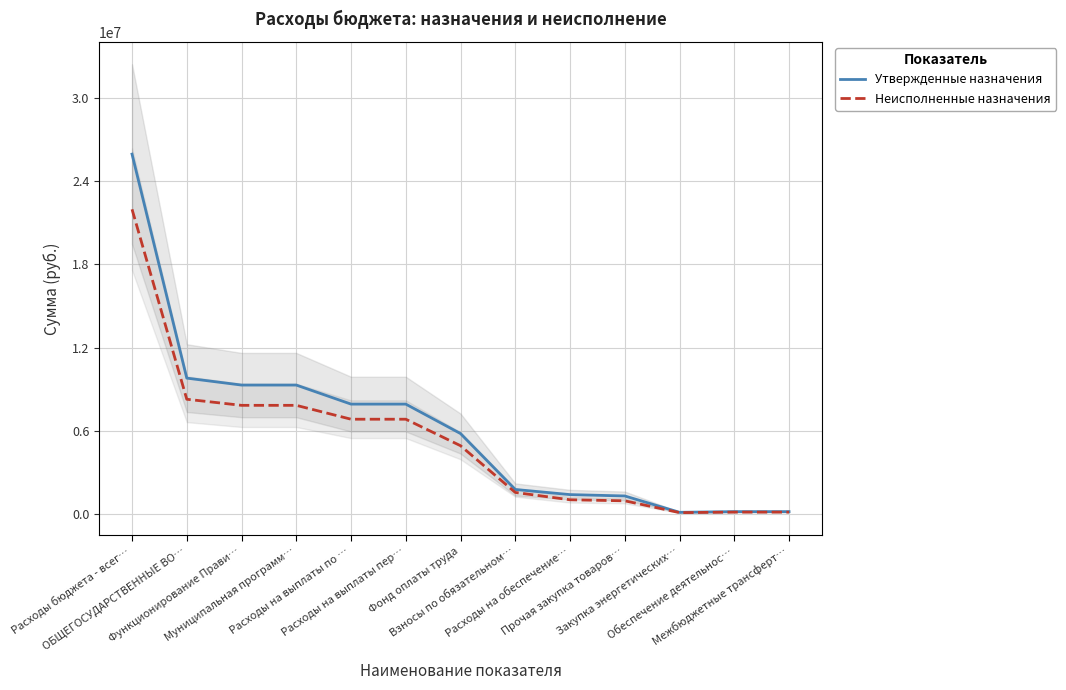

True or false: Утвержденные назначения has more than 0 interior local peaks.

False